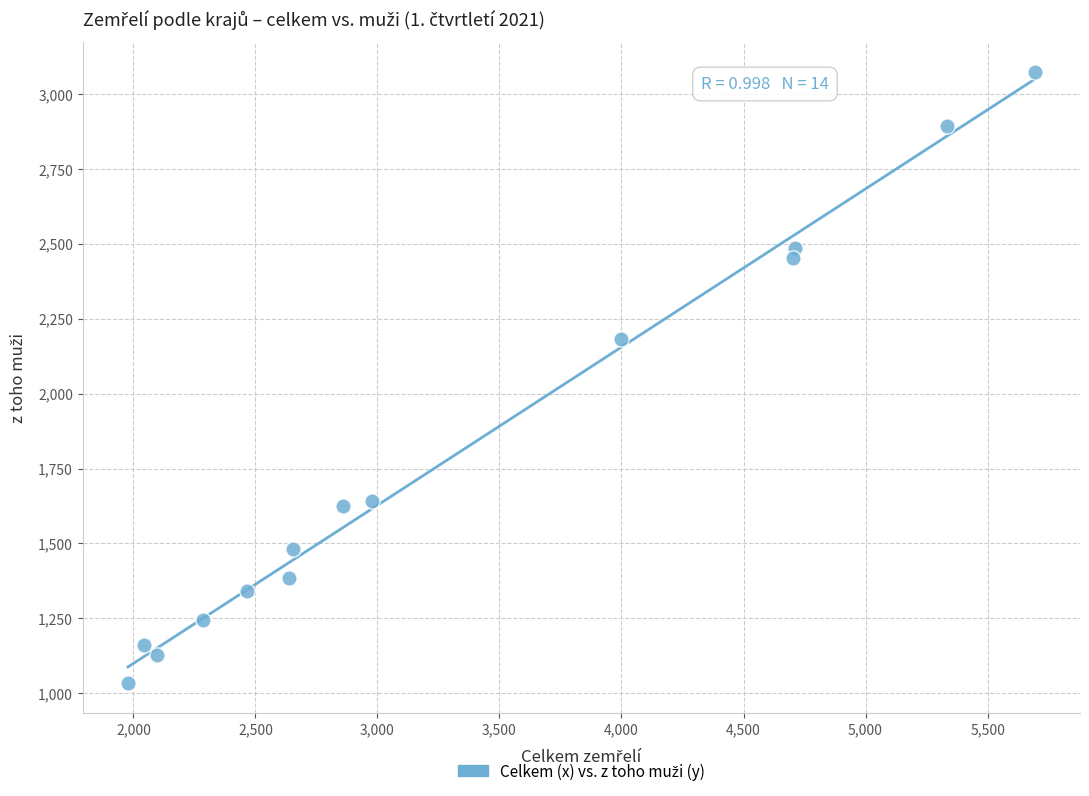

What Y value in the scatter plot is closest to 2053?

2181